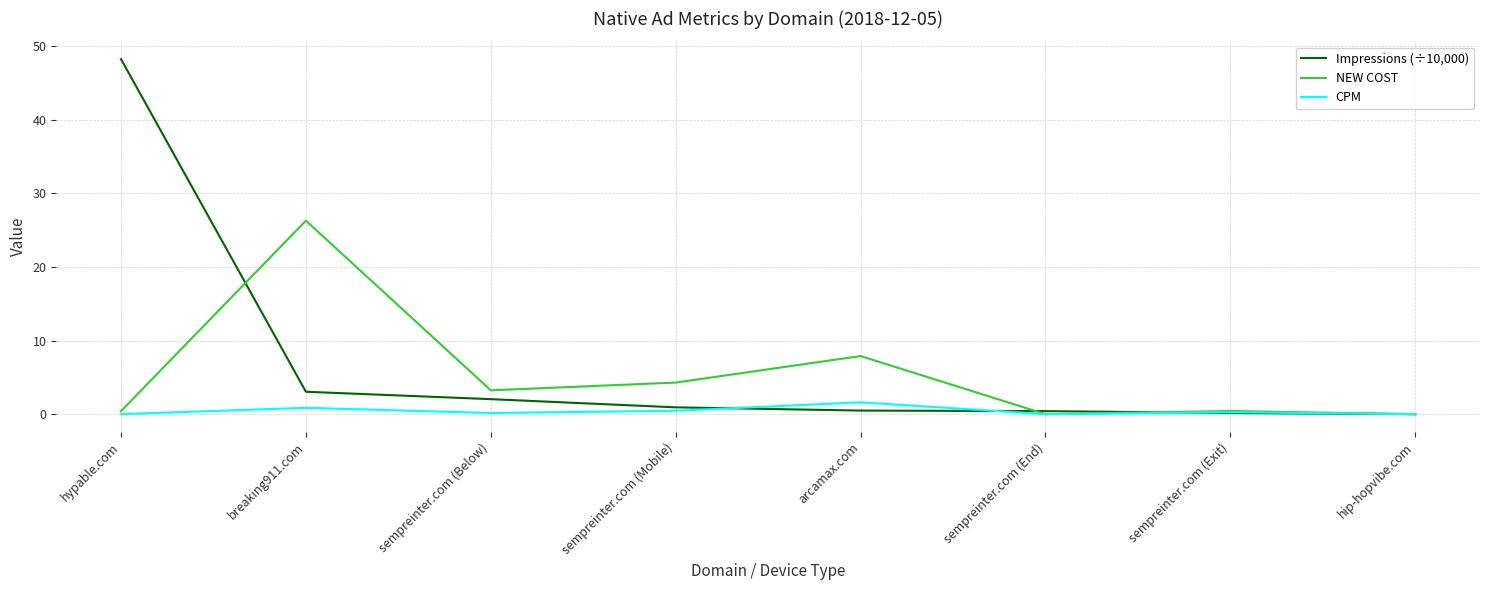

Where is Impressions (÷10,000) nearest to the value 24?

breaking911.com